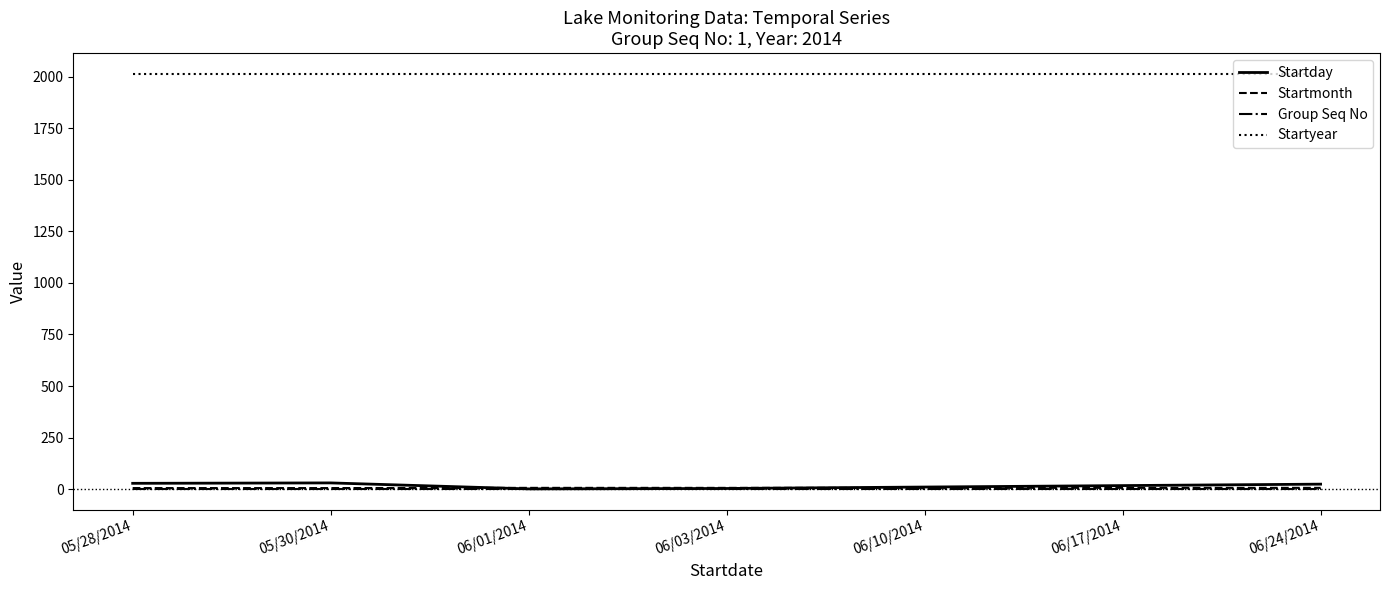

How many lines are shown in the chart?

4